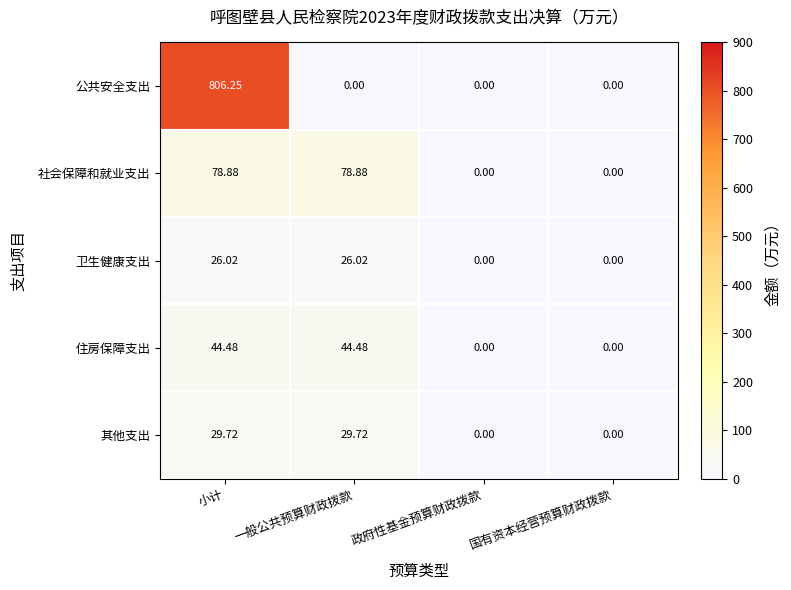

How many series are shown in this chart?

5